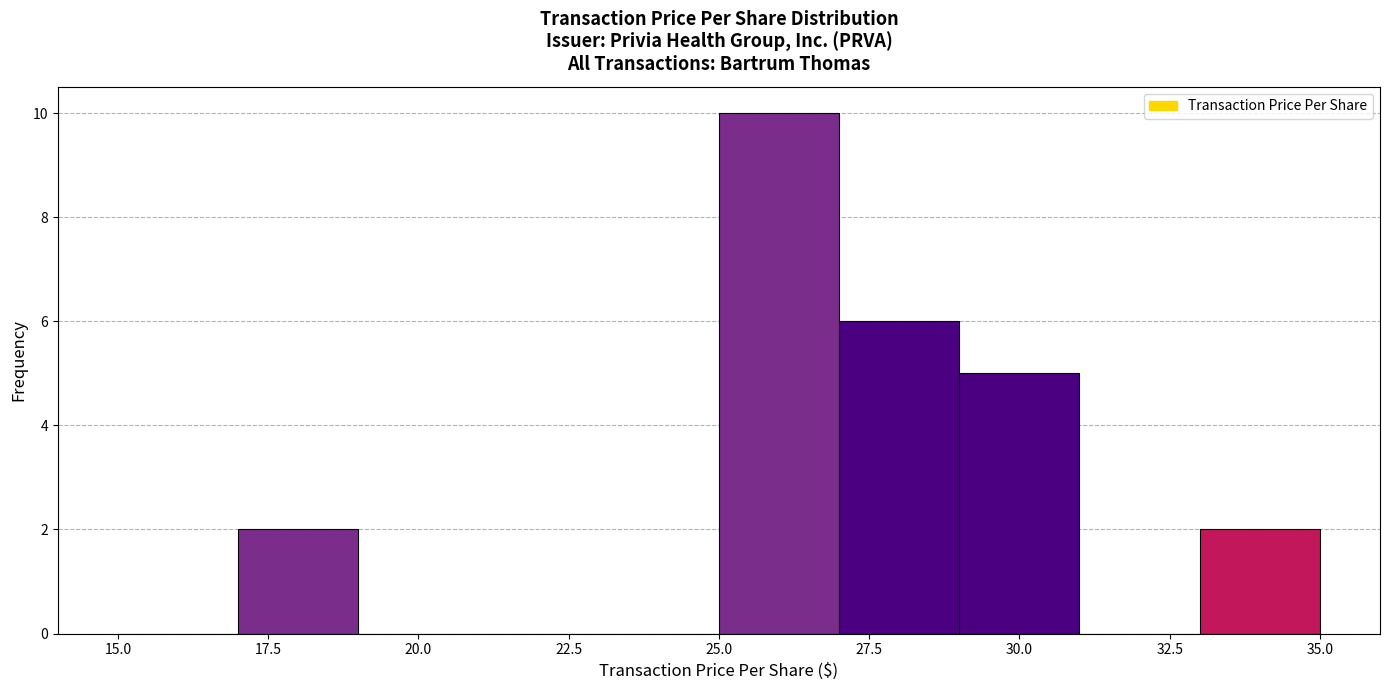

What is the height of the bar covering 27 to 29 on the x-axis? The values are not printed on the chart, so give them approximately, as read against the axis.

6